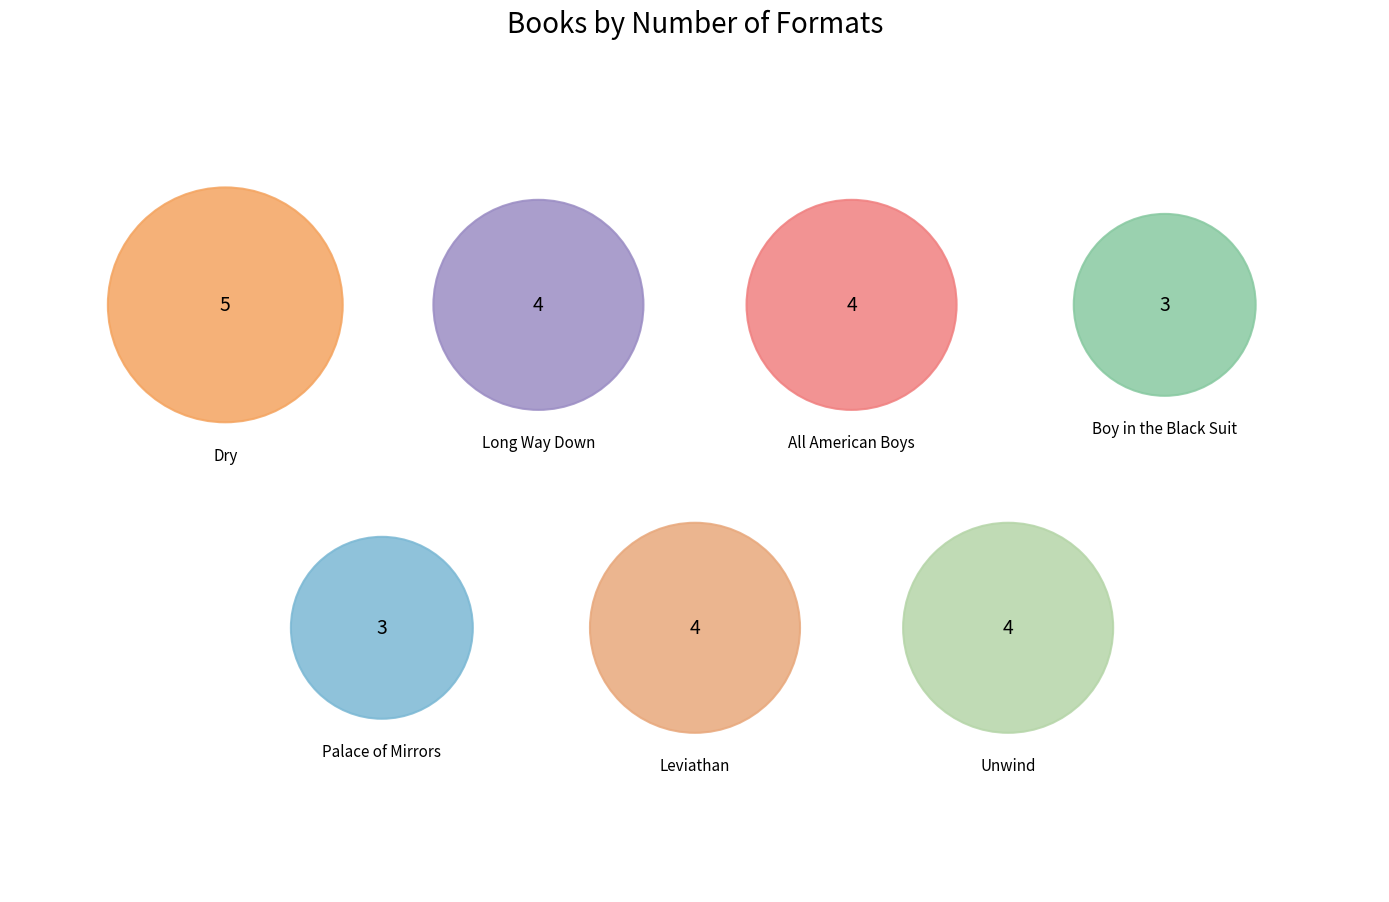

What is the smallest slice in the pie chart?

Boy in the Black Suit